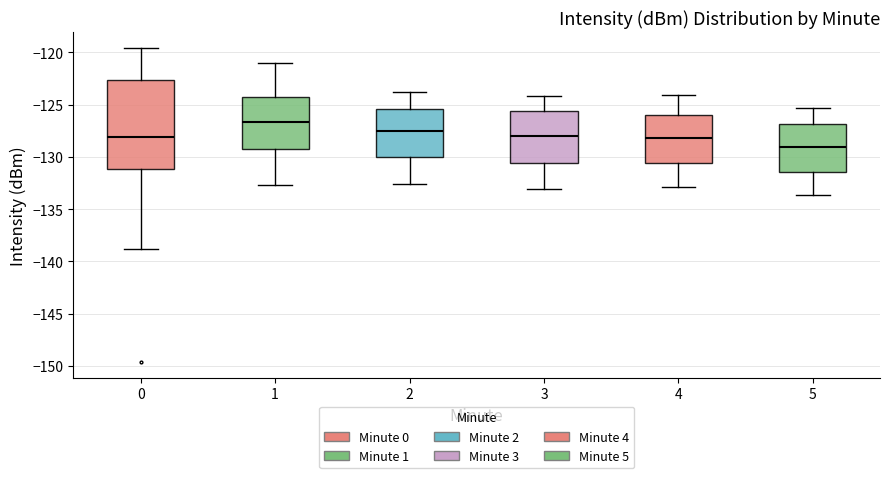

Comparing the boxes themselves (not the whiskers), which one is the tallest?

0